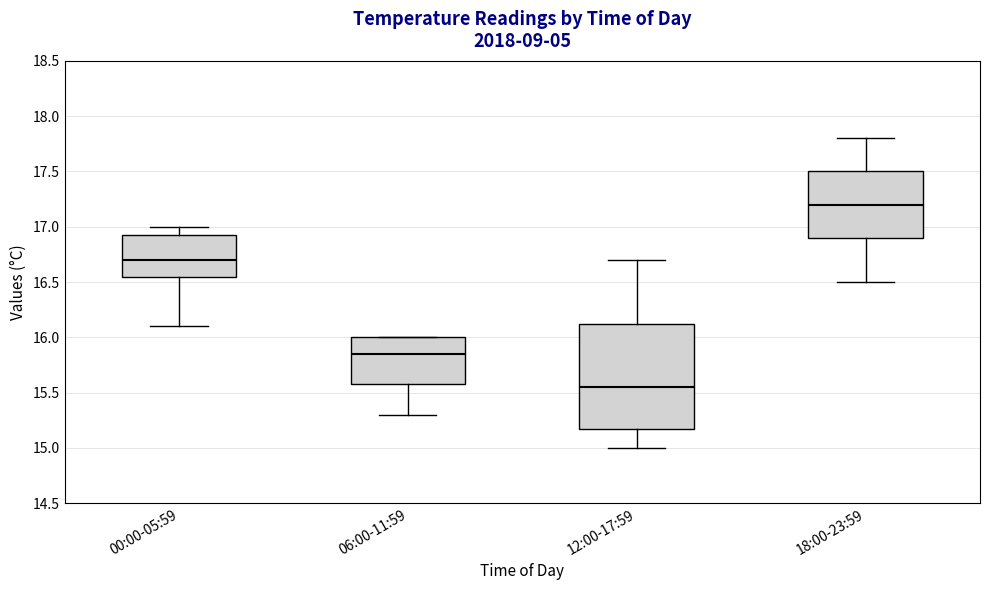

Which box's median line is the highest?

18:00-23:59